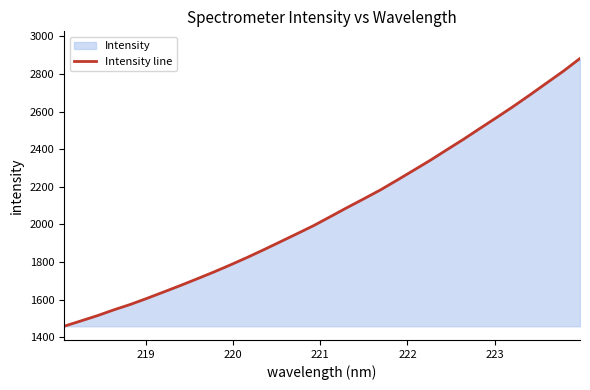

What is the maximum value shown in the chart?

2883.2